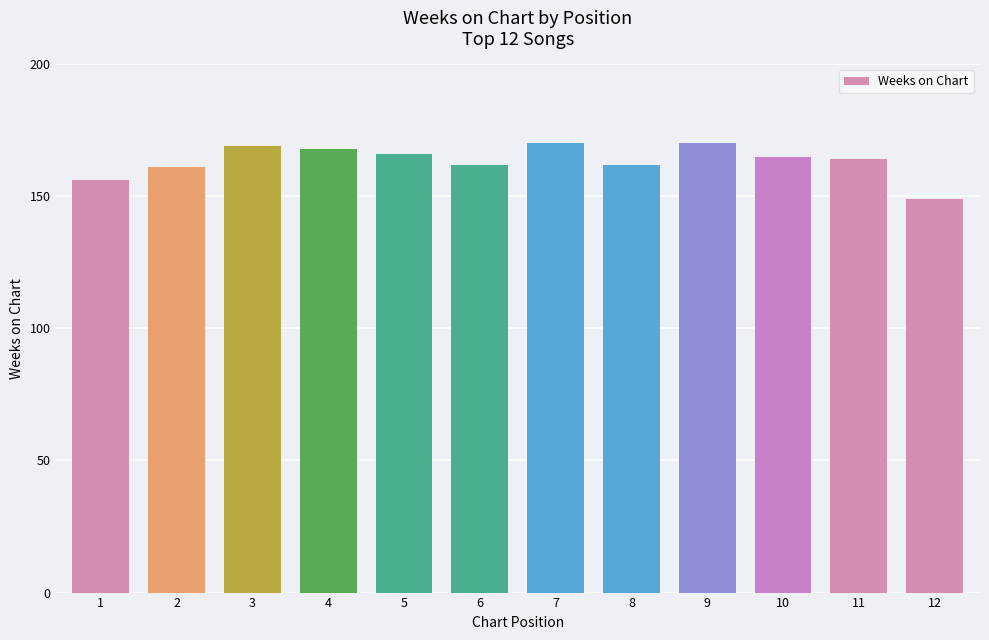

What is the average value?

164